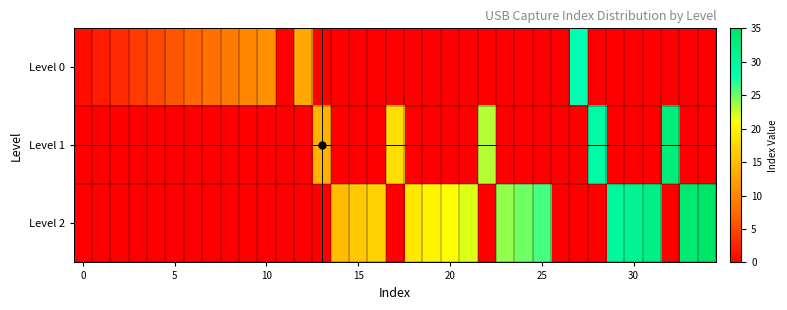

Rank the series by their maximum value, from highest to lowest.

Level 2, Level 1, Level 0